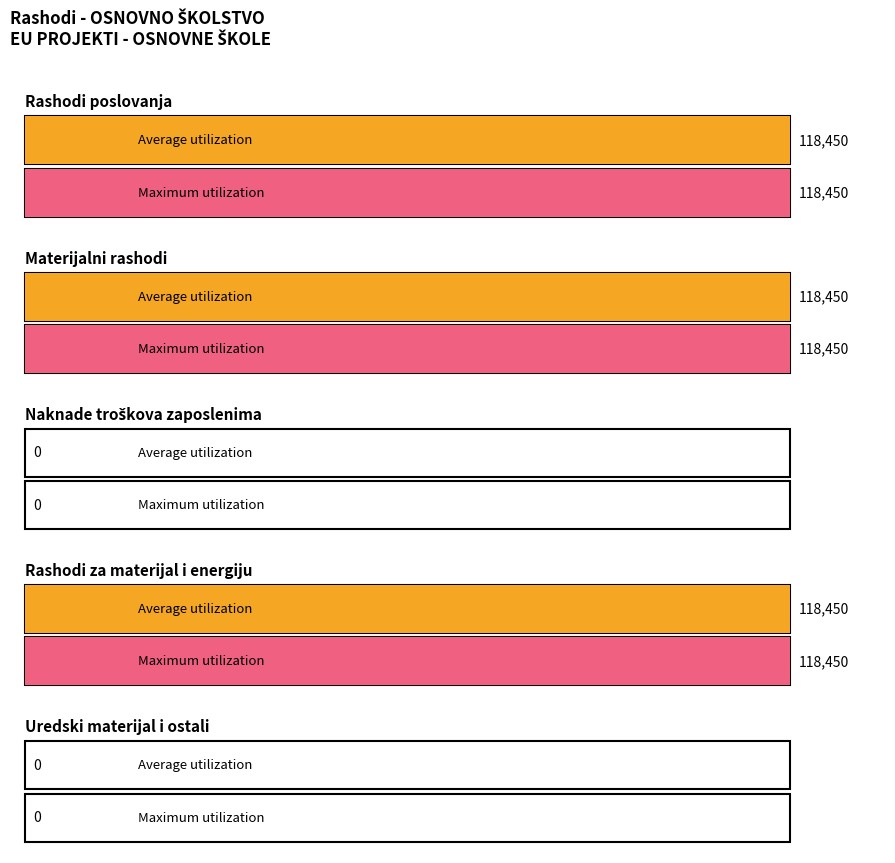

How many distinct data groups are displayed?

2